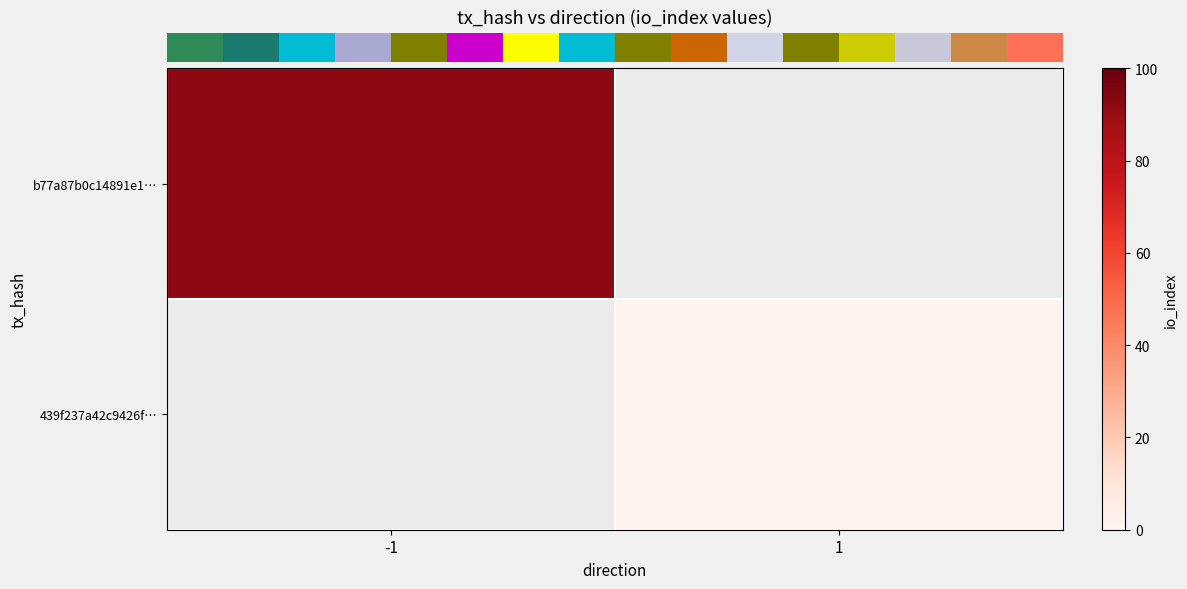

Where is row_0 nearest to the value 92?

-1